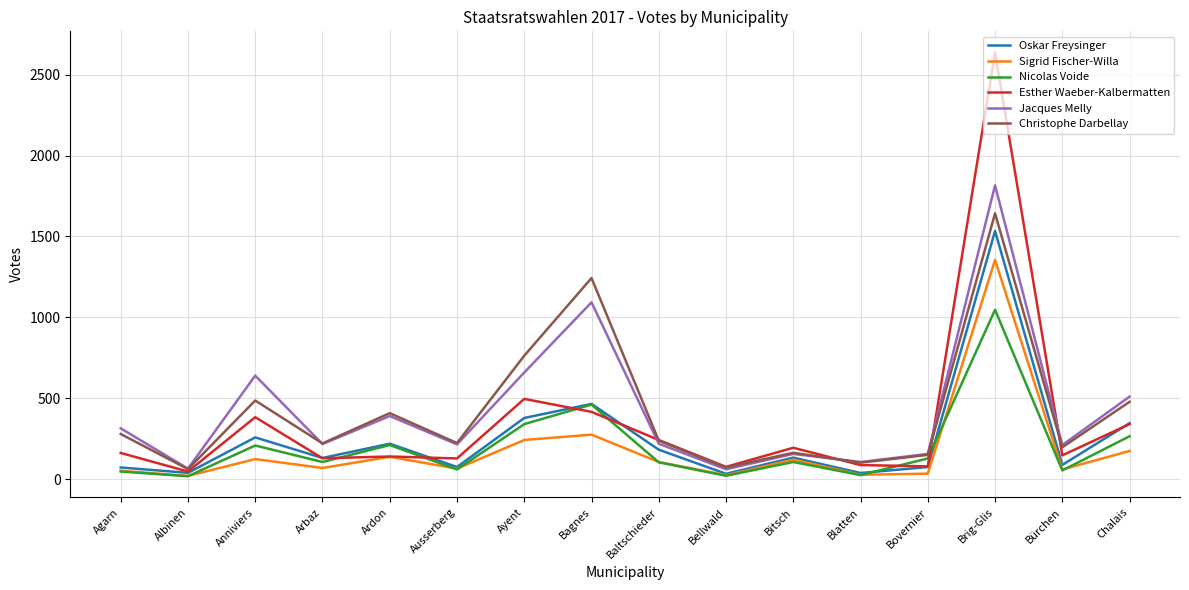

What is the spread (max minus min) of values at Albinen?

47